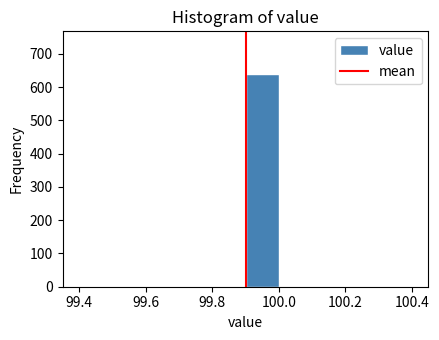

Reading left to right, list every bar in this chart as the range it spans on the x-axis followed by its height. The values are not printed on the chart, so give them approximately, as read against the axis.

99.4 to 99.5: 0
99.5 to 99.6: 0
99.6 to 99.7: 0
99.7 to 99.8: 0
99.8 to 99.9: 0
99.9 to 100.0: 640
100.0 to 100.1: 0
100.1 to 100.2: 0
100.2 to 100.3: 0
100.3 to 100.4: 0